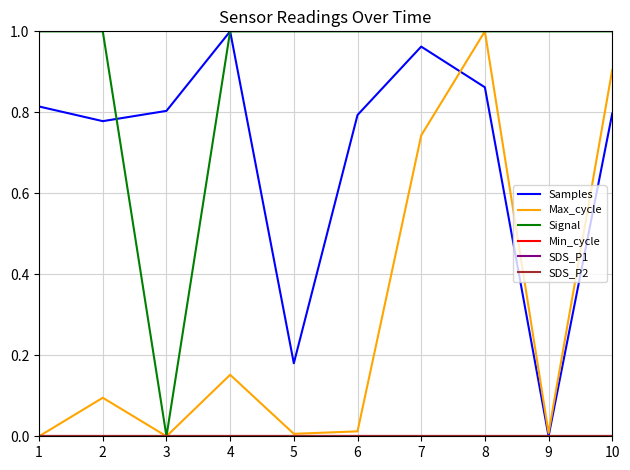

Does the chart display data point markers on the line(s)?

No